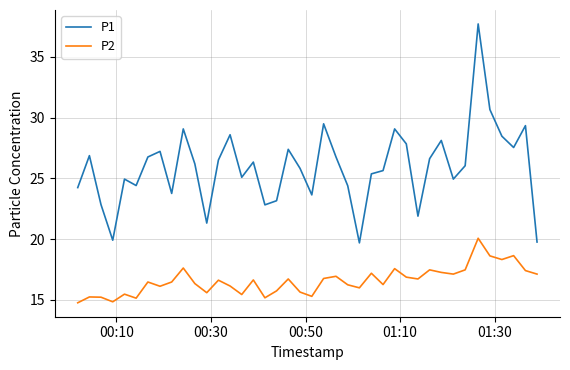

What is the difference between the maximum and minimum values in the P1 series?

18.0